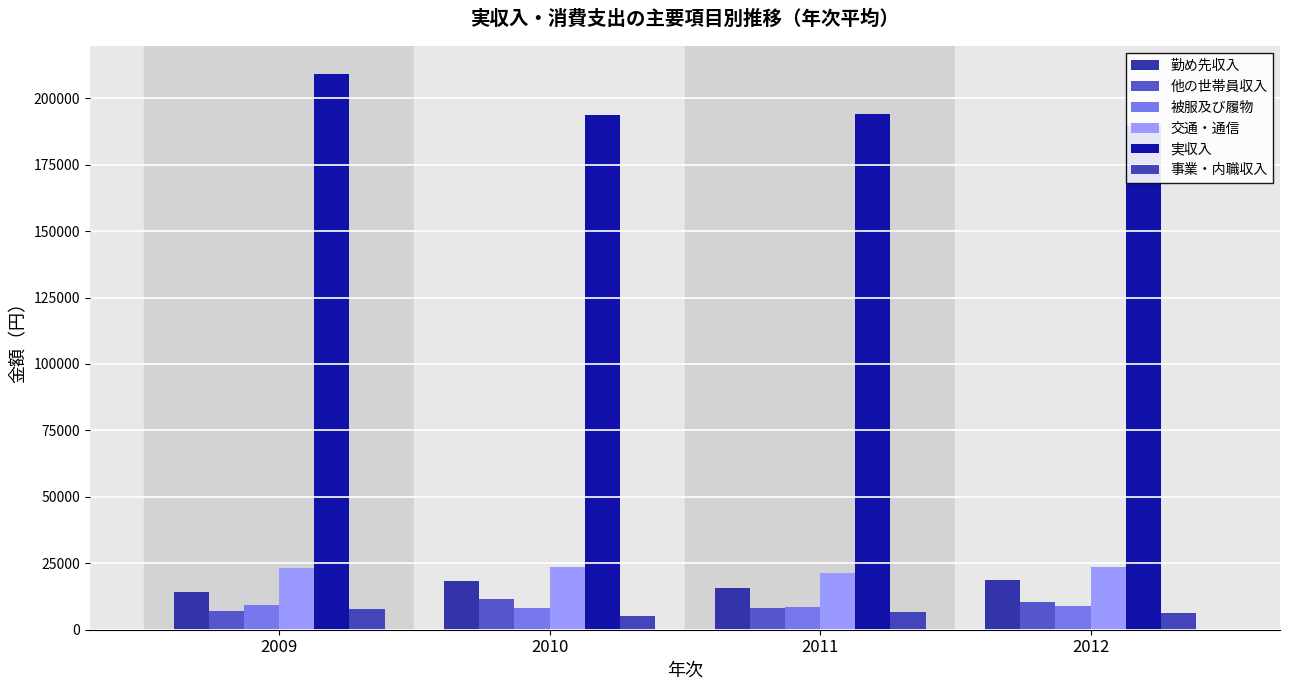

What are all the series names shown in the legend?

勤め先収入, 他の世帯員収入, 被服及び履物, 交通・通信, 実収入, 事業・内職収入